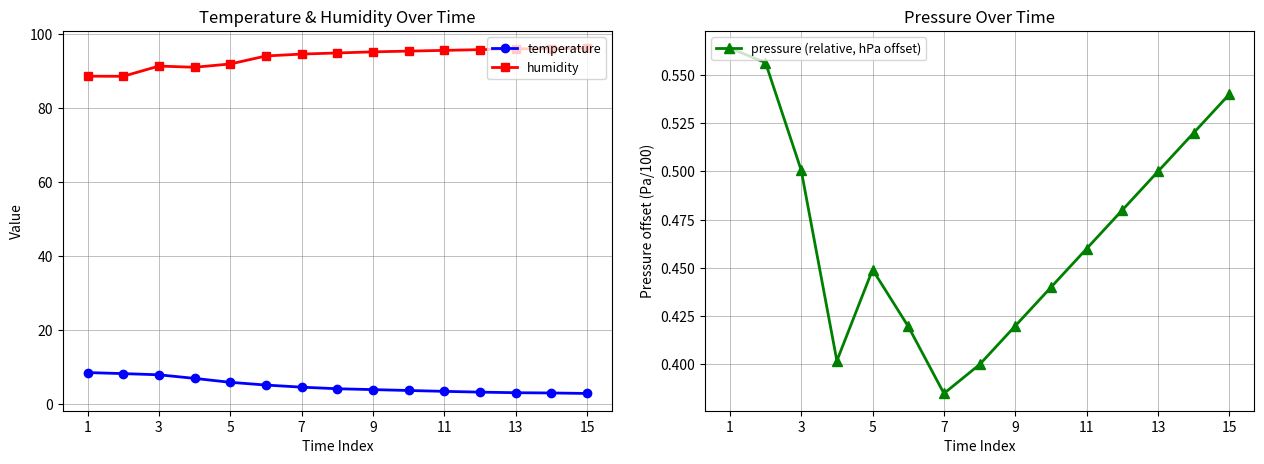

True or false: humidity and temperature intersect in this chart.

False